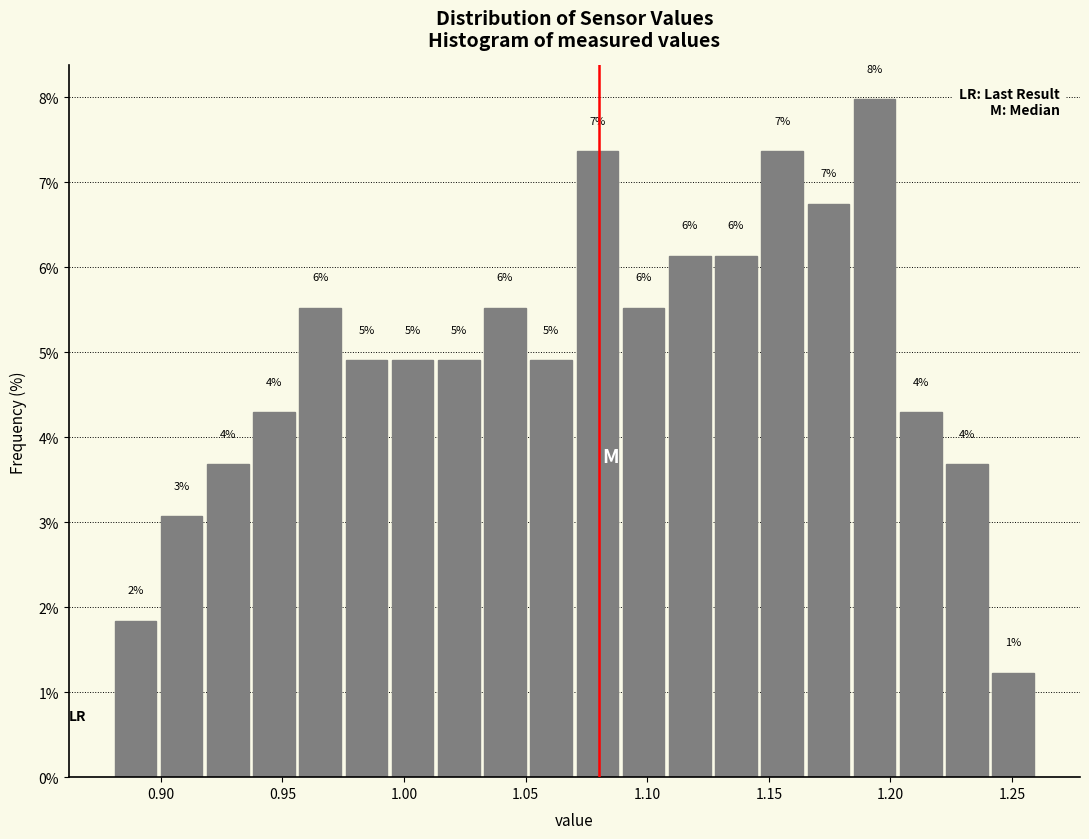

Read against the x-axis, roughly where is the centre of the tallest bar?

1.195